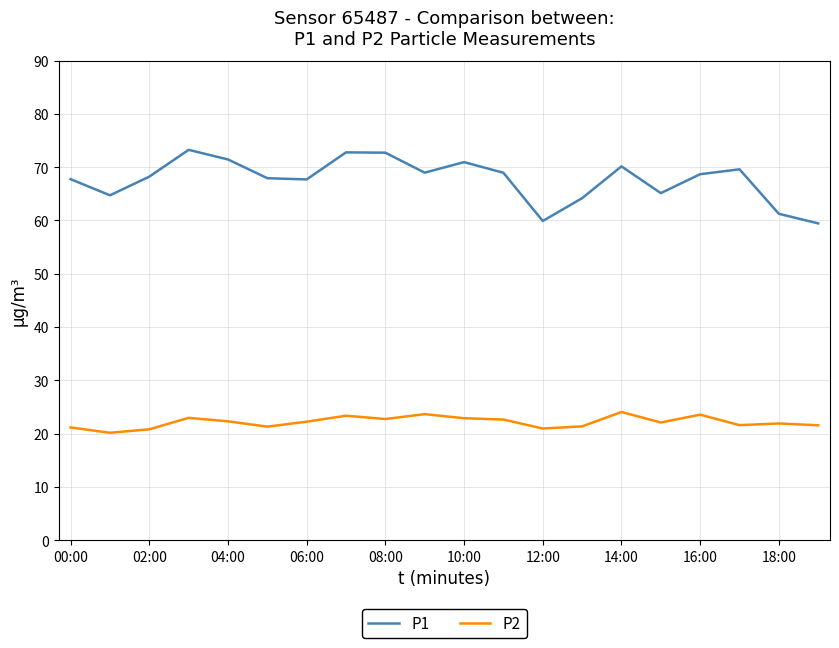

What is the lowest value of the P1 series?

59.5